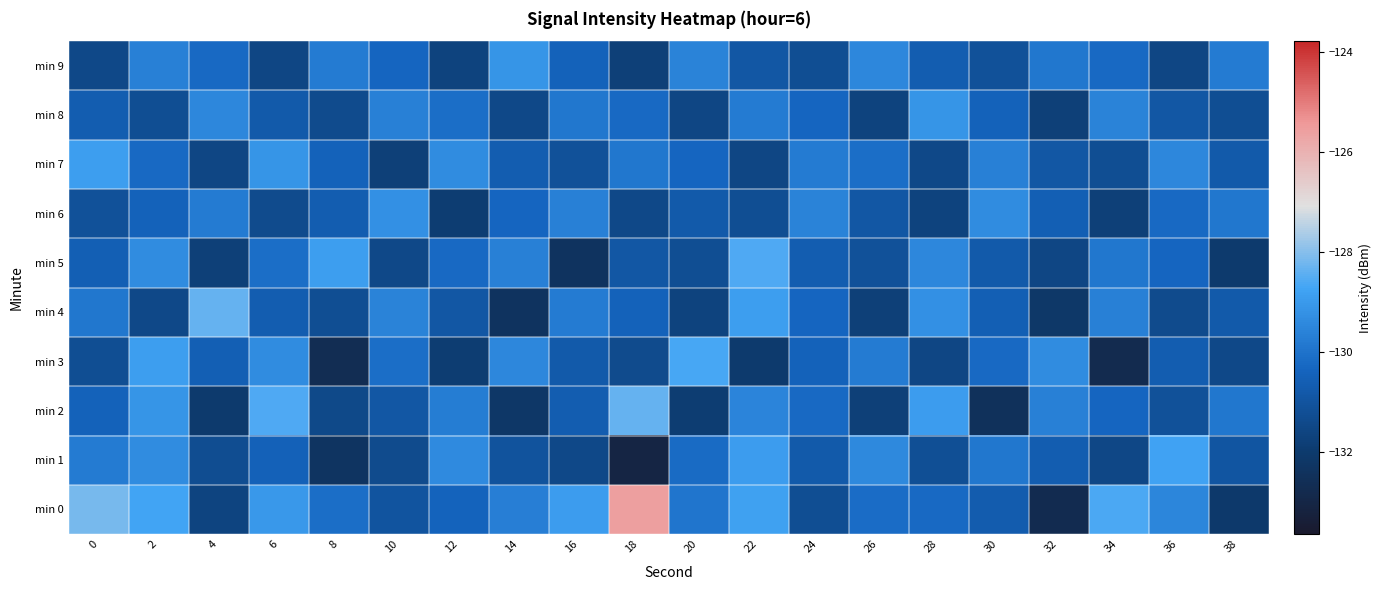

Which series changed the most between 18 and 36?

min 1